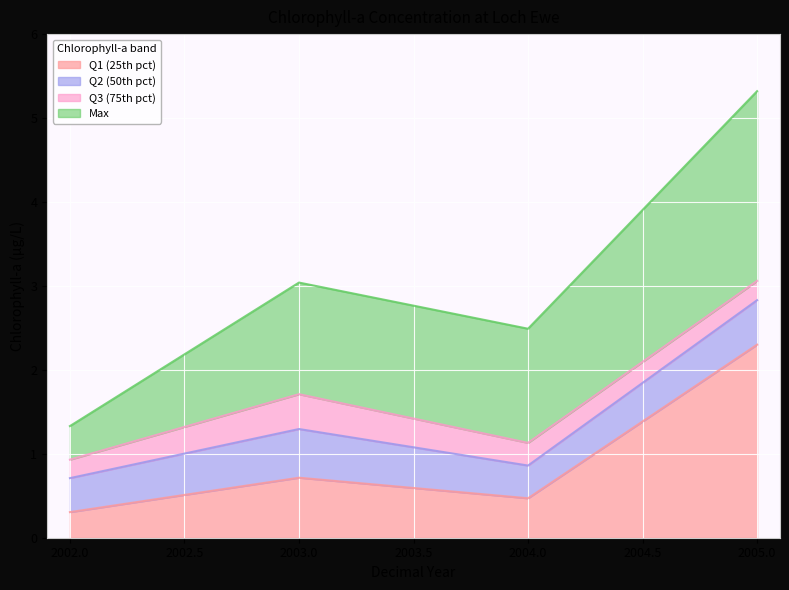

At which label does Q1 (25th pct) reach its peak?

2005.0